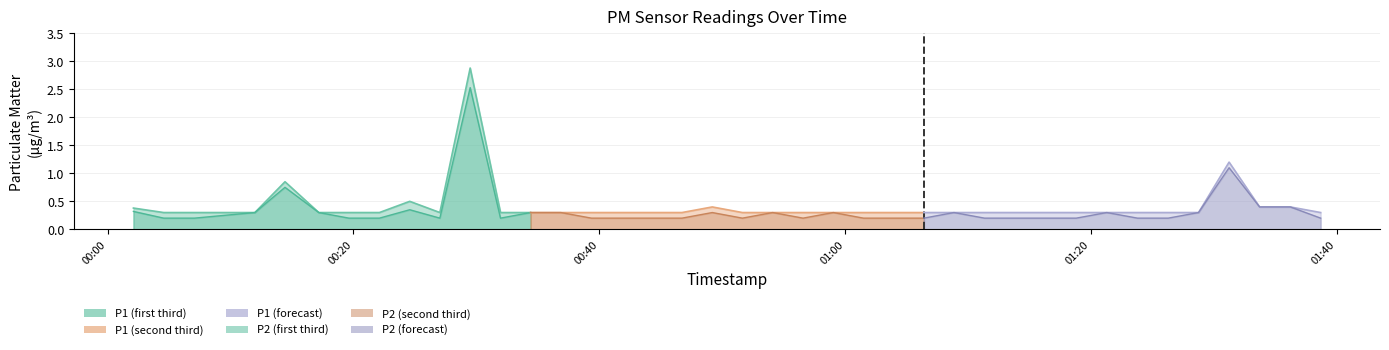

Which category has the highest value in the P2 series?

2023-02-14T00:29:30